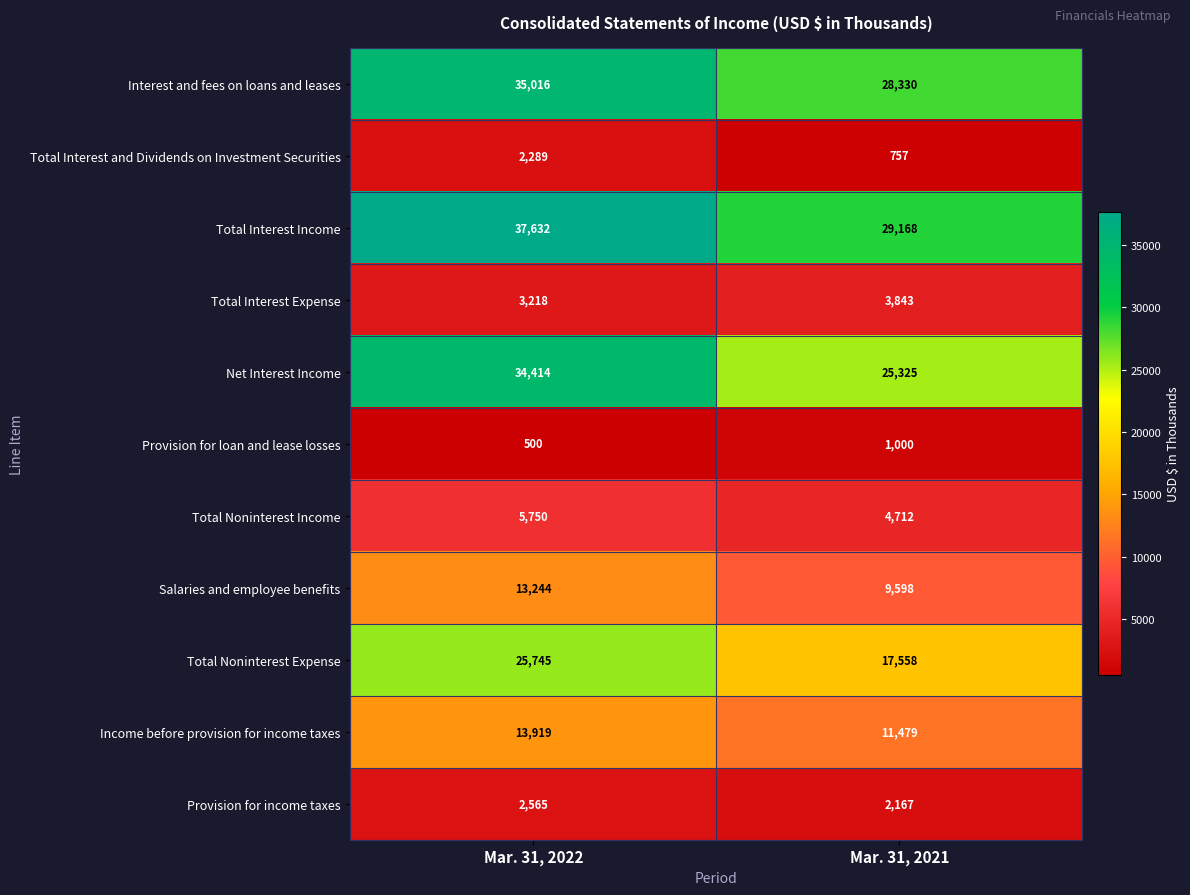

What is the spread (max minus min) of values at Mar. 31, 2021?

28411